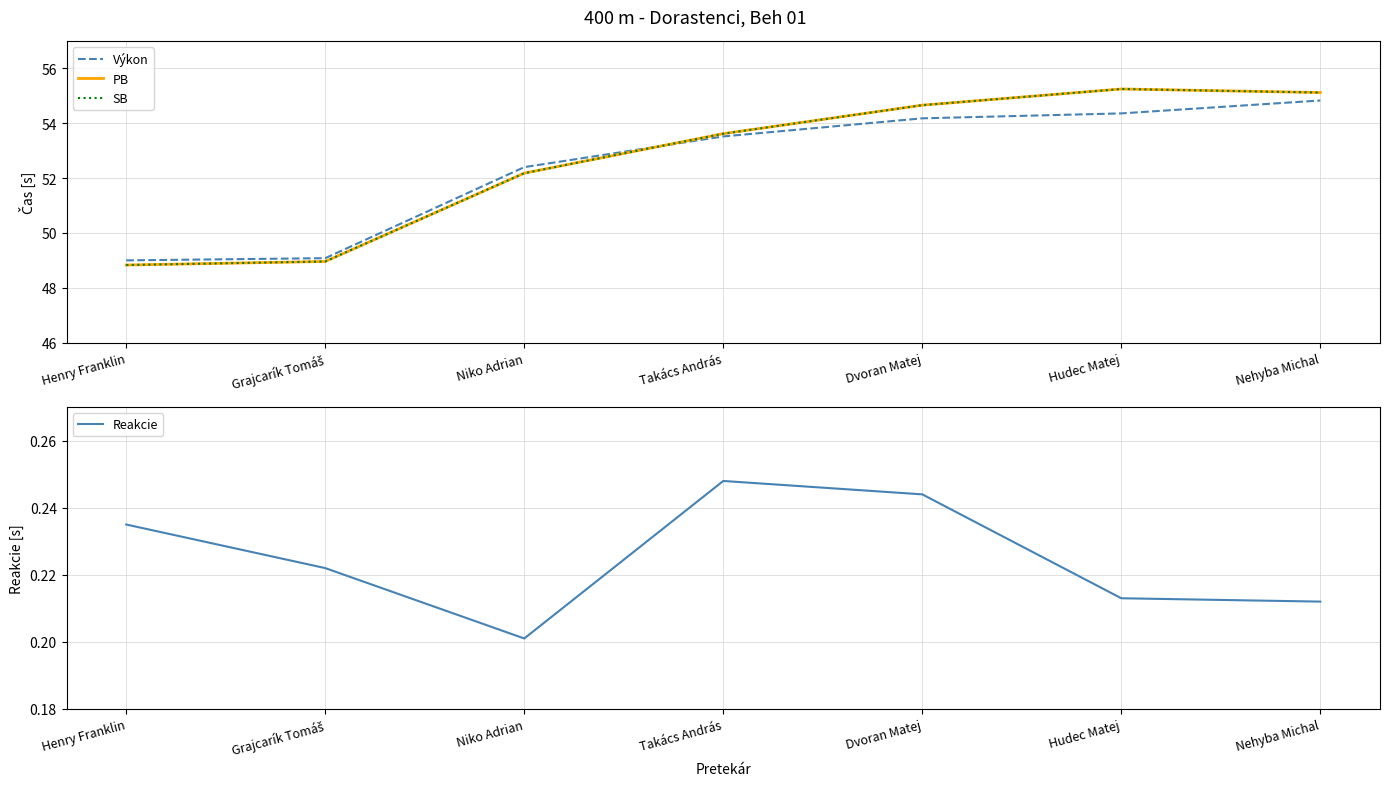

Which series ends up on top after the final intersection of Výkon and SB?

SB